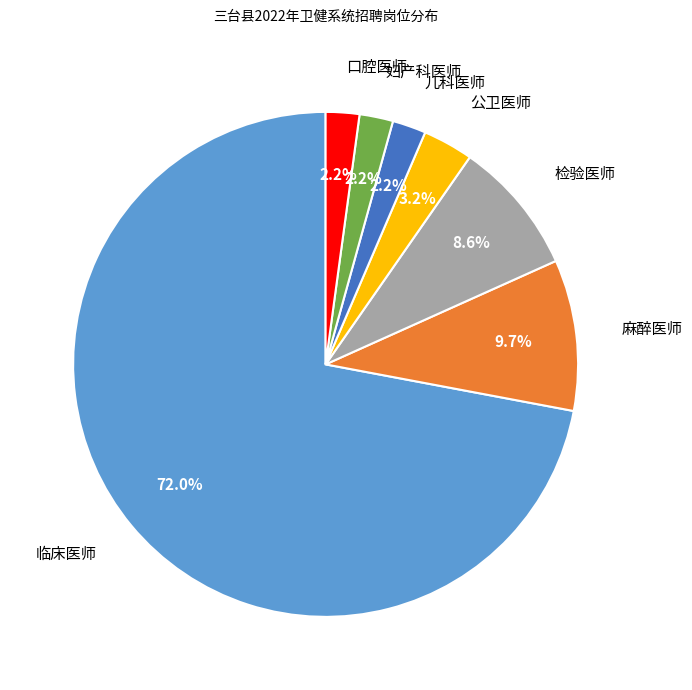

What portion of the pie excludes 妇产科医师?

97.8%